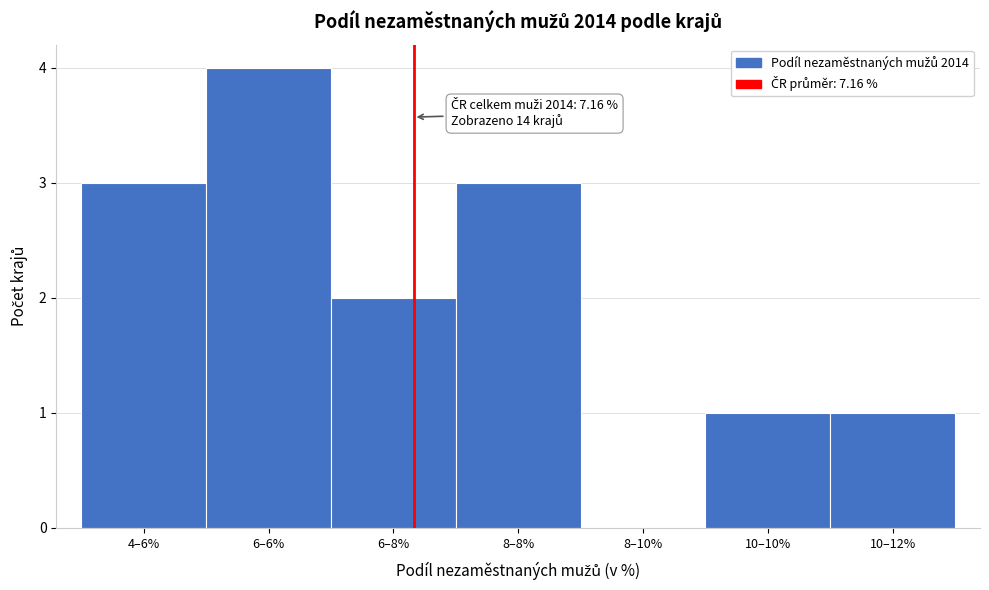

Reading left to right, extract all data points from this chart.

4–6%=3	6–6%=4	6–8%=2	8–8%=3	8–10%=0	10–10%=1	10–12%=1